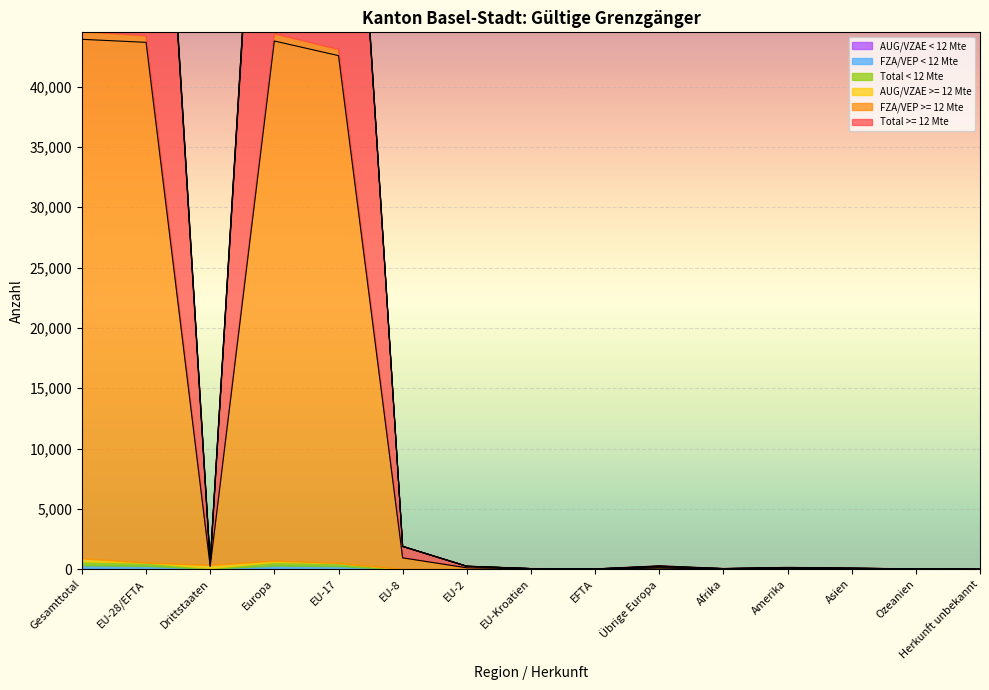

Is the value of Total < 12 Mte at Afrika greater than the value of FZA/VEP >= 12 Mte at Asien?

Yes